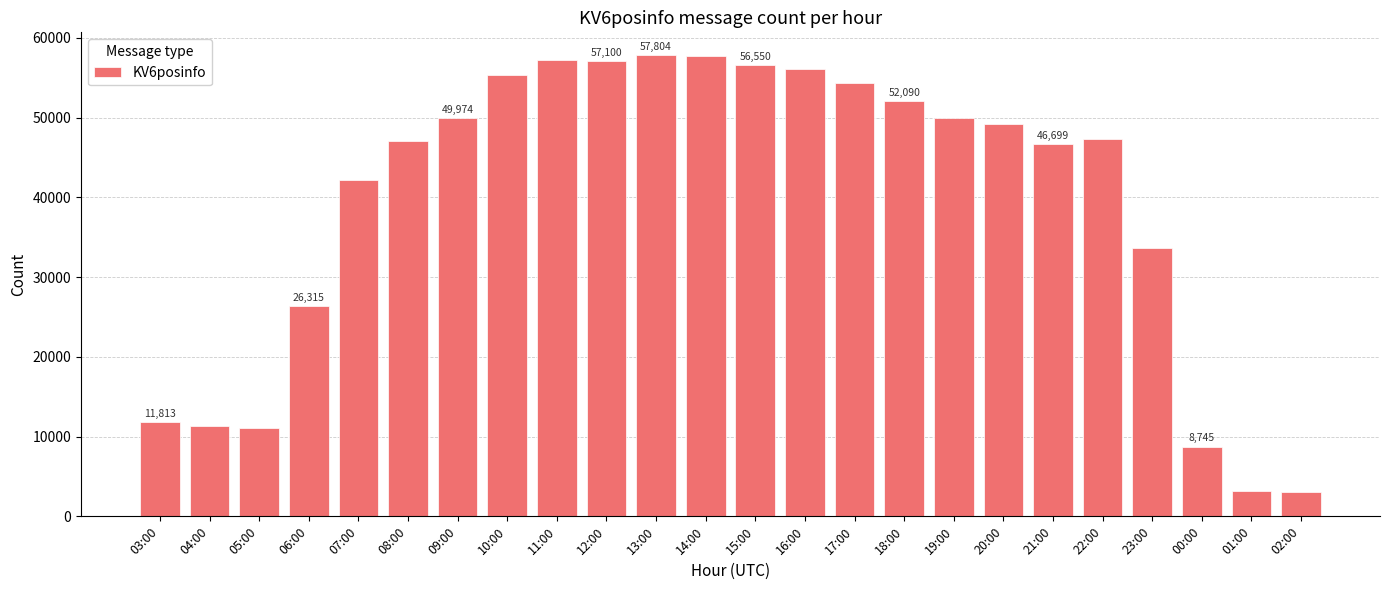

Which has a higher value, 22:00 or 18:00?

18:00